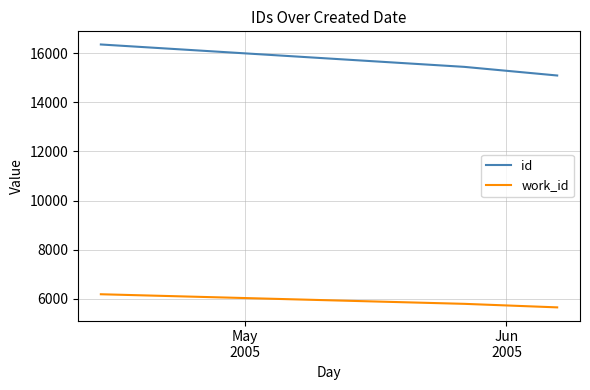

Which series has the largest range (max minus min)?

id